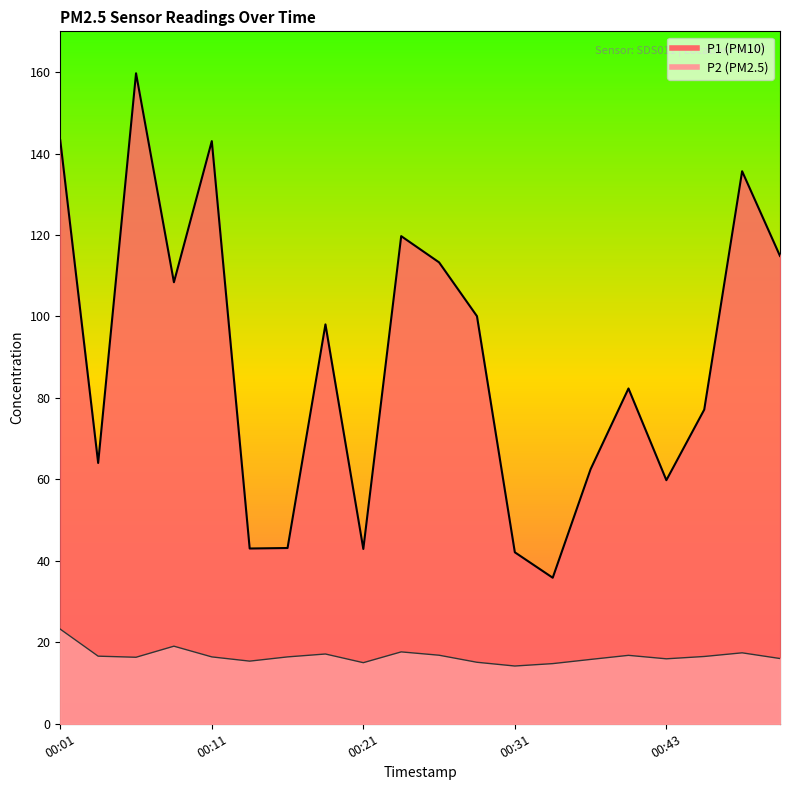

Where does the P1 series first go above 98?

00:01